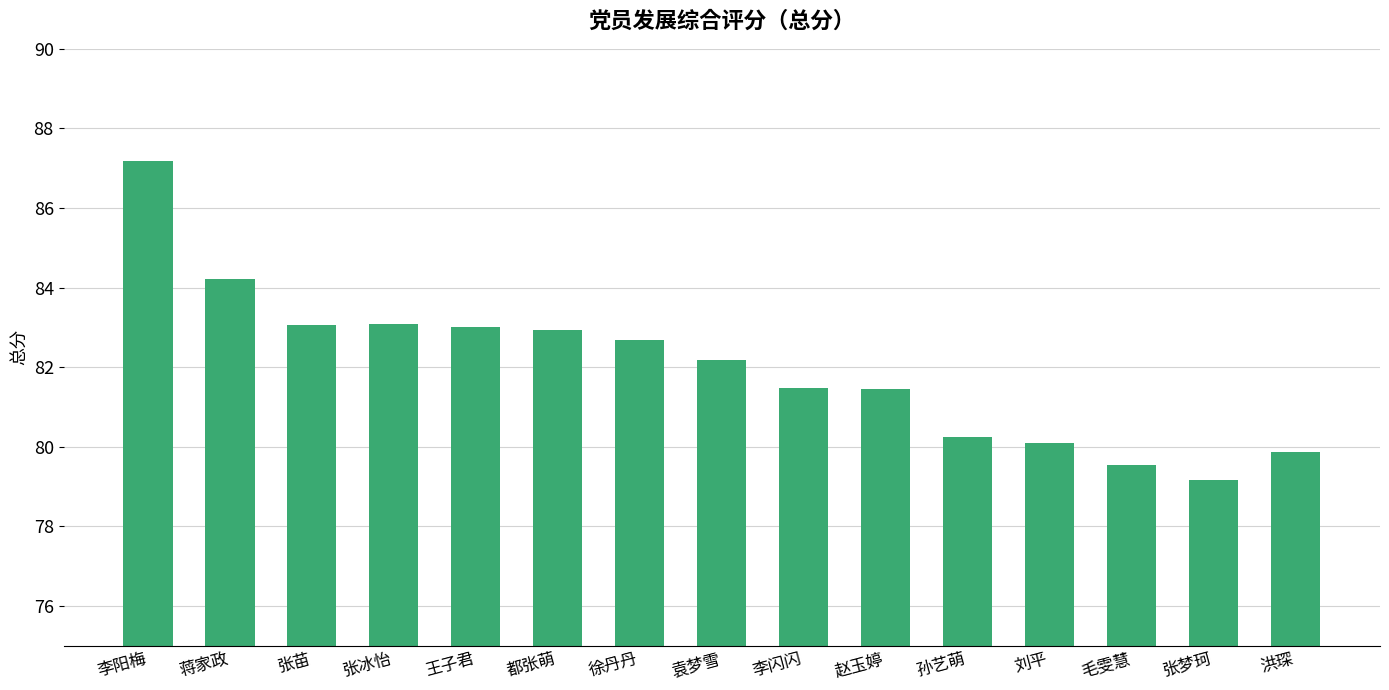

Are the bars horizontal?

No